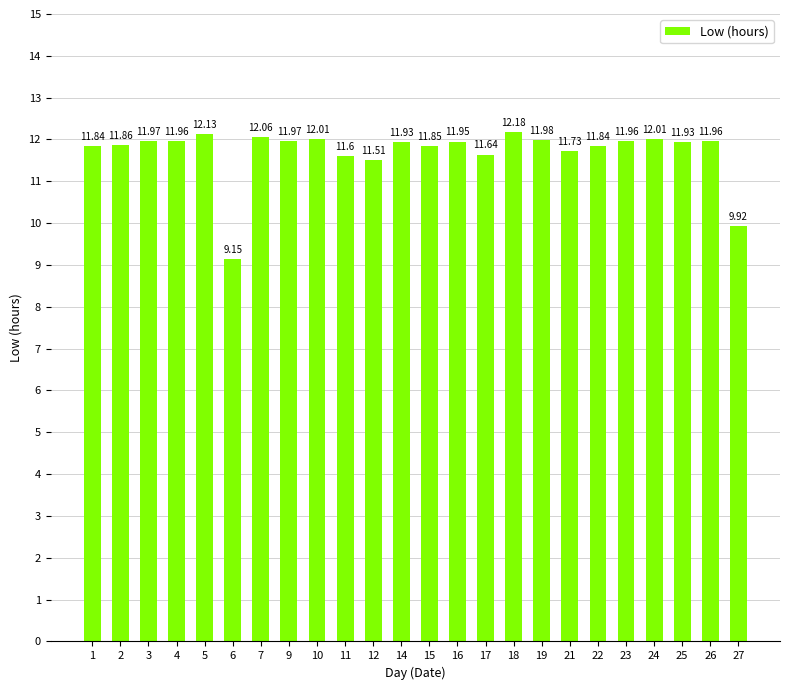

What is the value of the 22nd bar from the left?

11.9